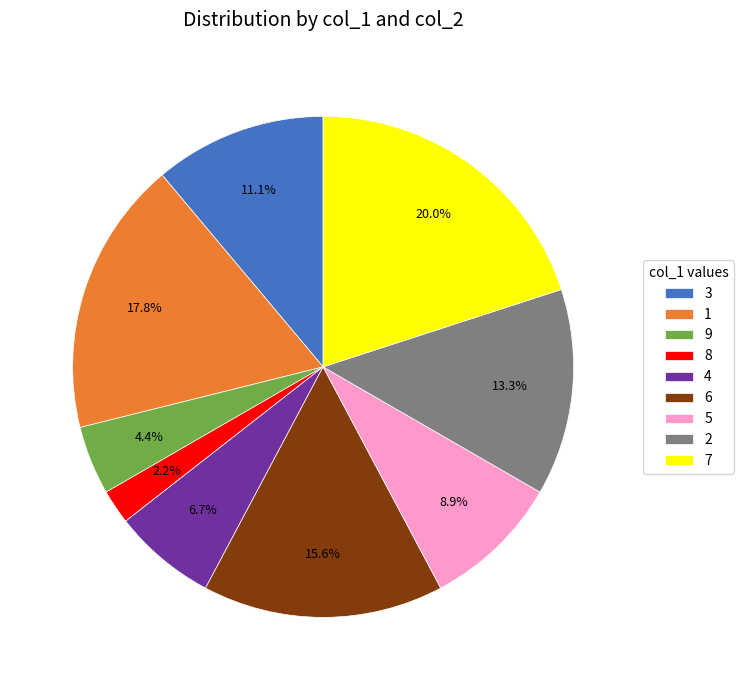

Rank the categories by value from lowest to highest.

8, 9, 4, 5, 3, 2, 6, 1, 7